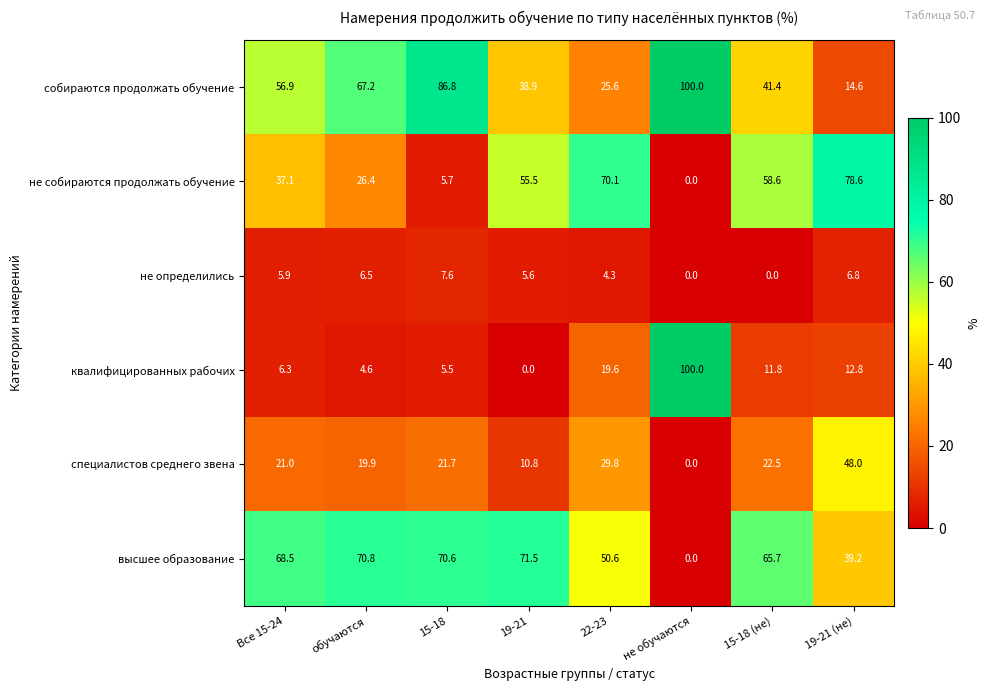

Read the собираются продолжать обучение value at Все 15-24.

56.9